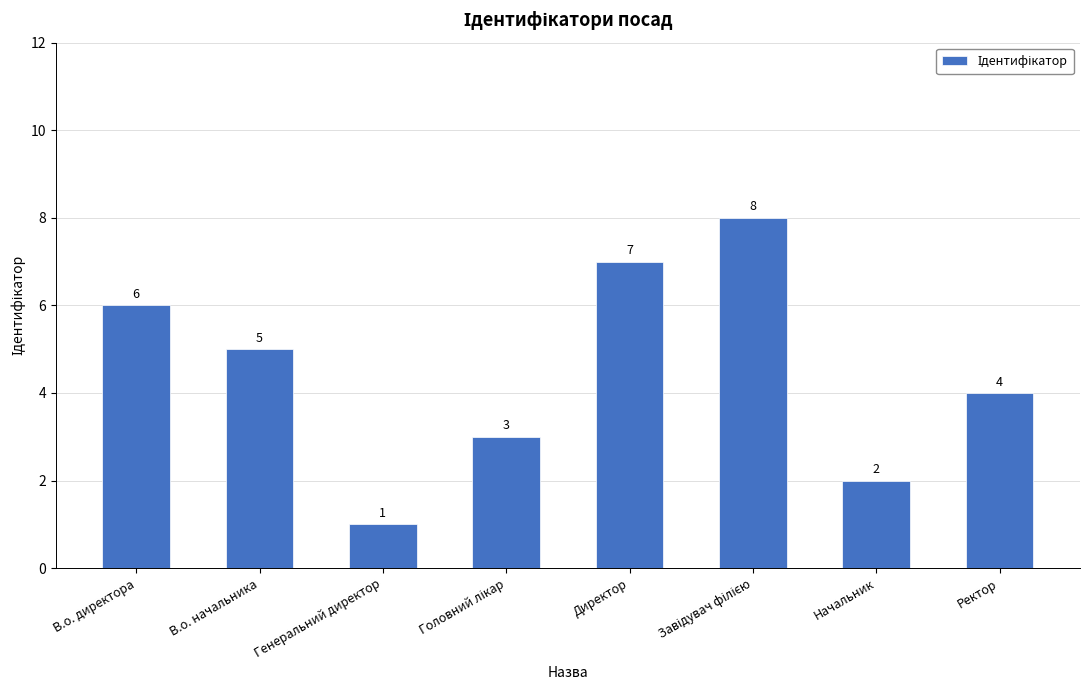

How many bars are there in total?

8